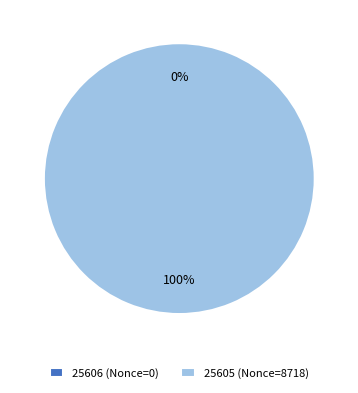

To the nearest percent, what portion does 25605 (Nonce=8718) represent?

100%